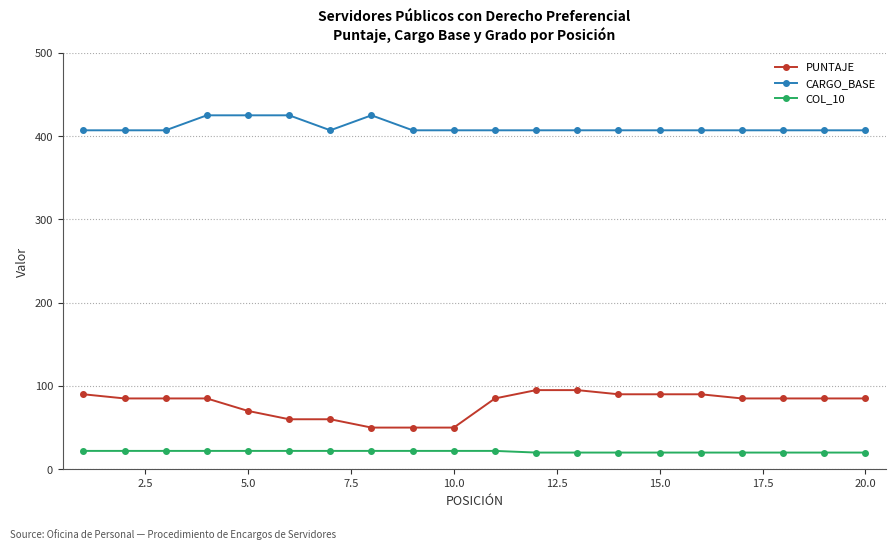

List the series in order of their peak value, highest first.

CARGO_BASE, PUNTAJE, COL_10